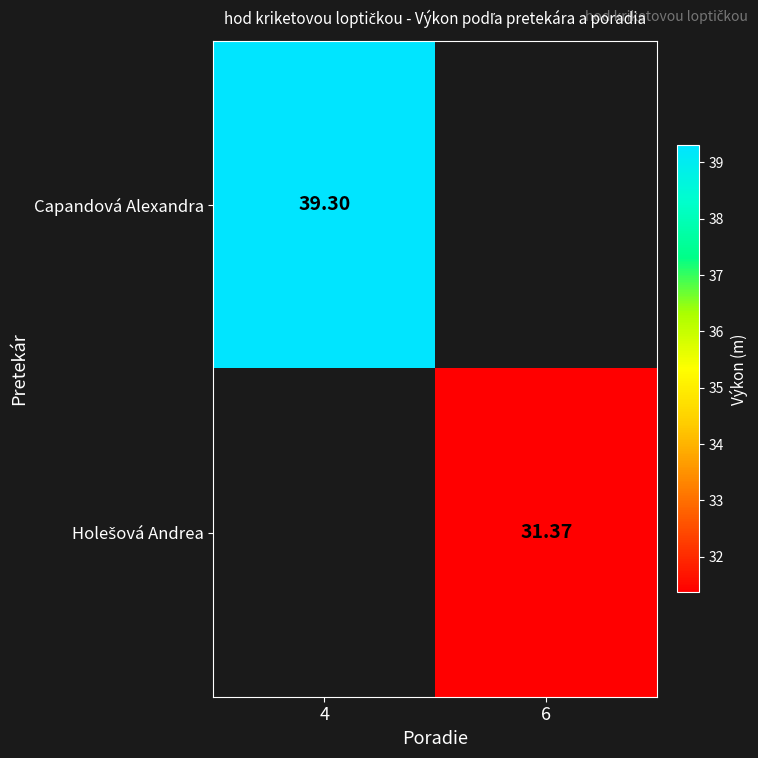

What is the approximate value of Capandová Alexandra at 4?

39.3